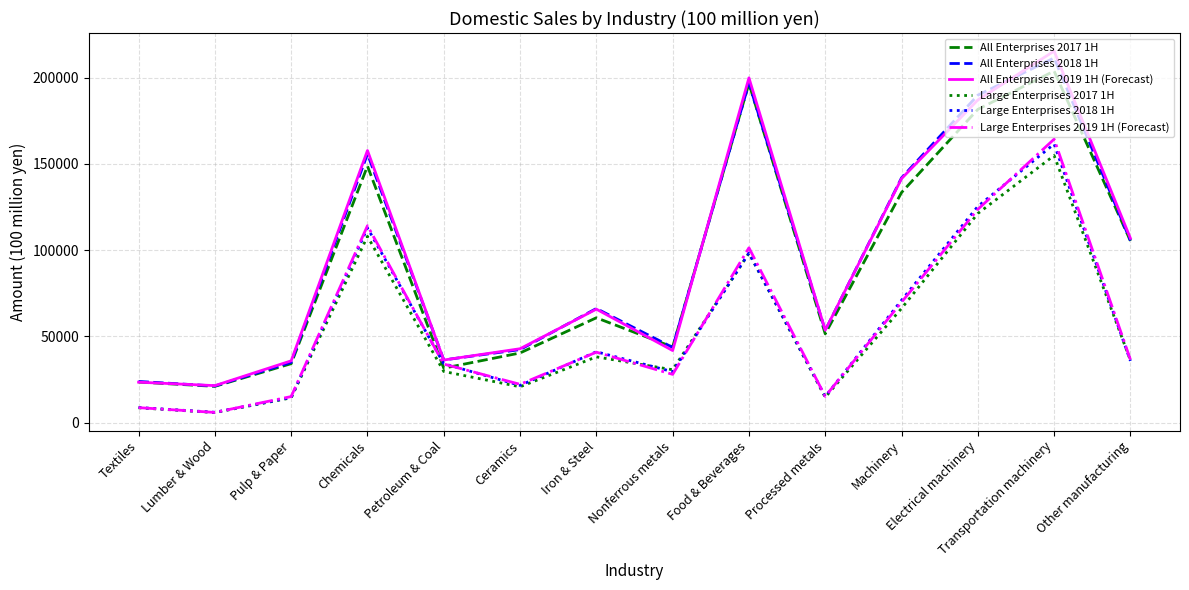

Count the number of data series in this chart.

6